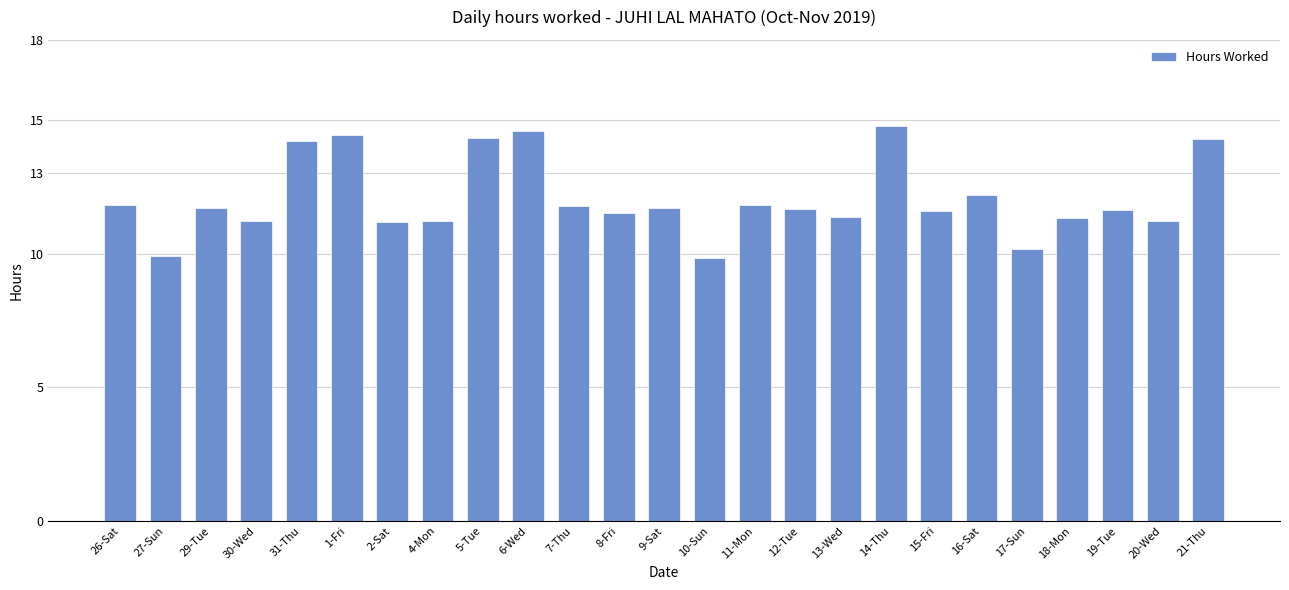

True or false: the data shows 14.4 at 1-Fri.

True